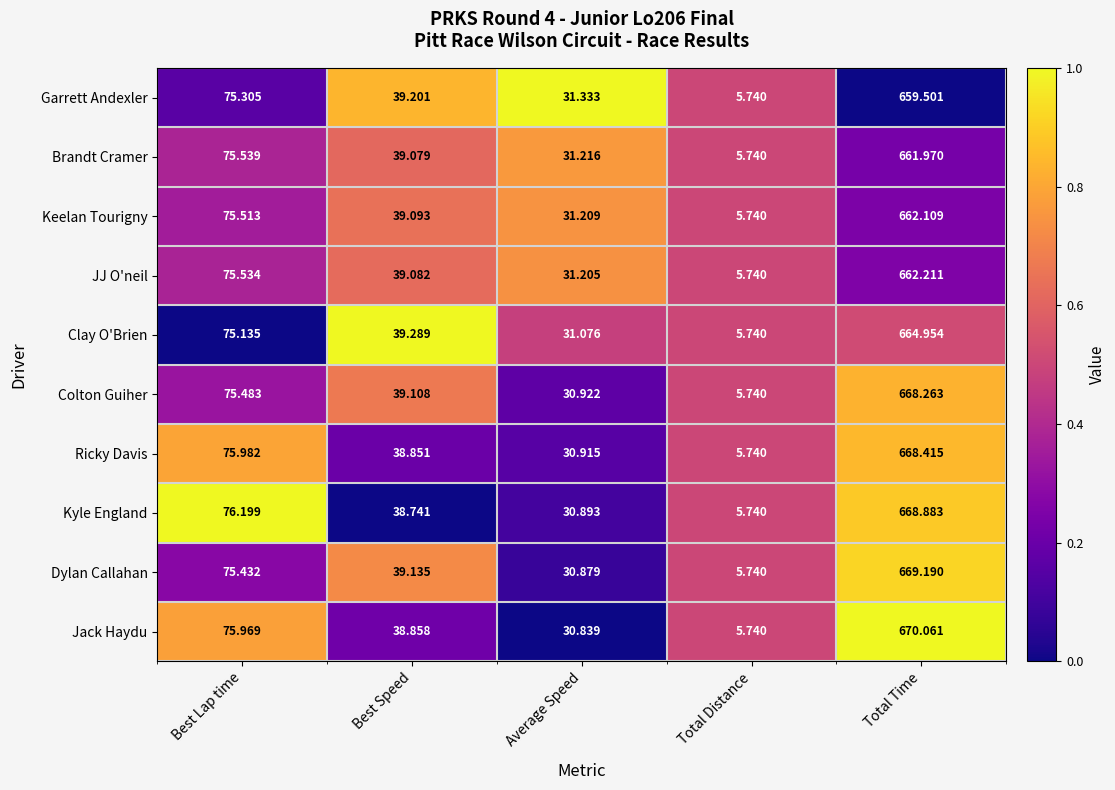

At which label does Dylan Callahan first exceed 39?

Best Lap time